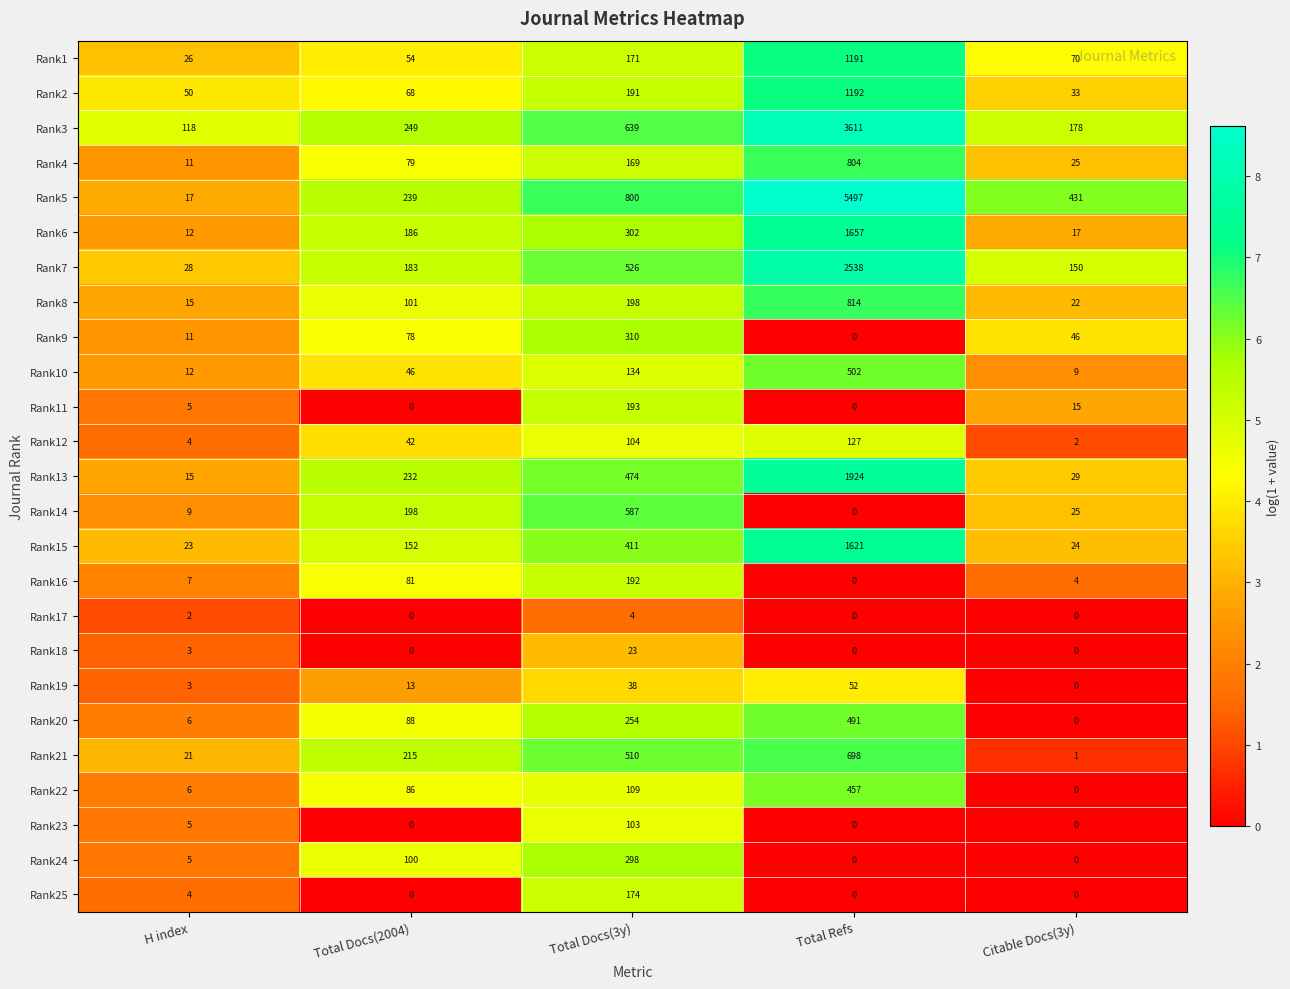

How many data points in Rank20 are less than 88?

2